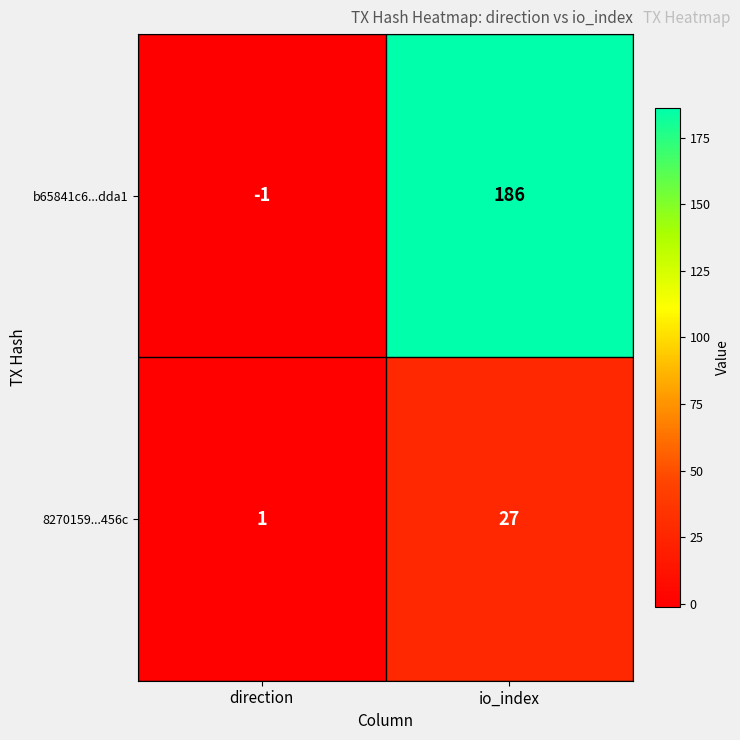

What is the greatest value displayed?

186